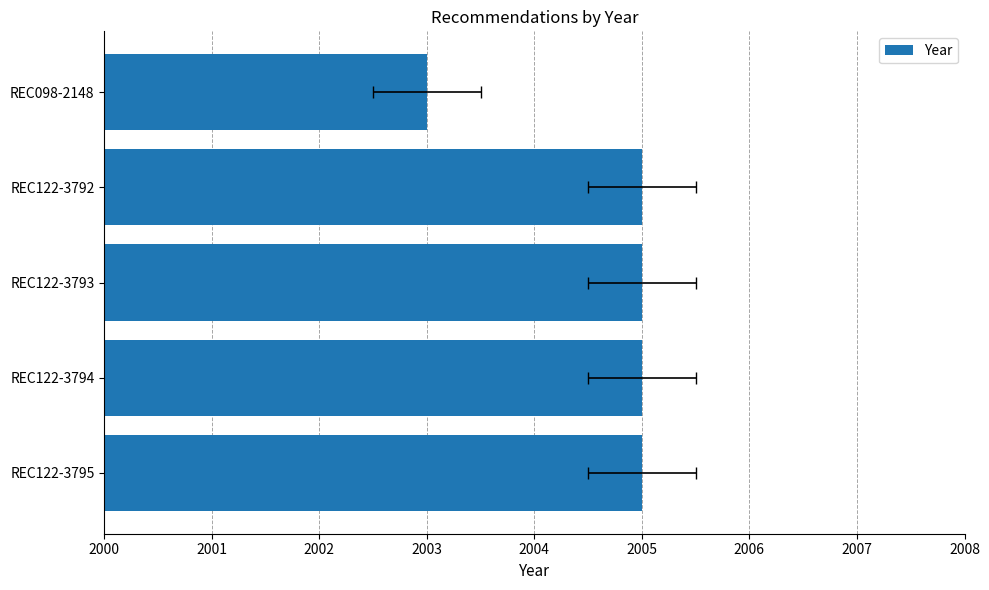

Reading left to right, extract all data points from this chart.

2005	2005	2005	2005	2003